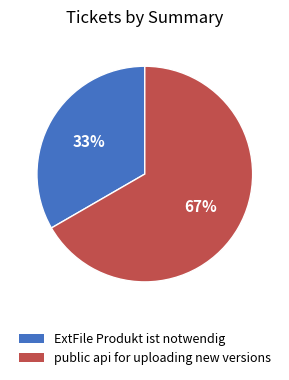

True or false: public api for uploading new versions accounts for 72% of the total.

False